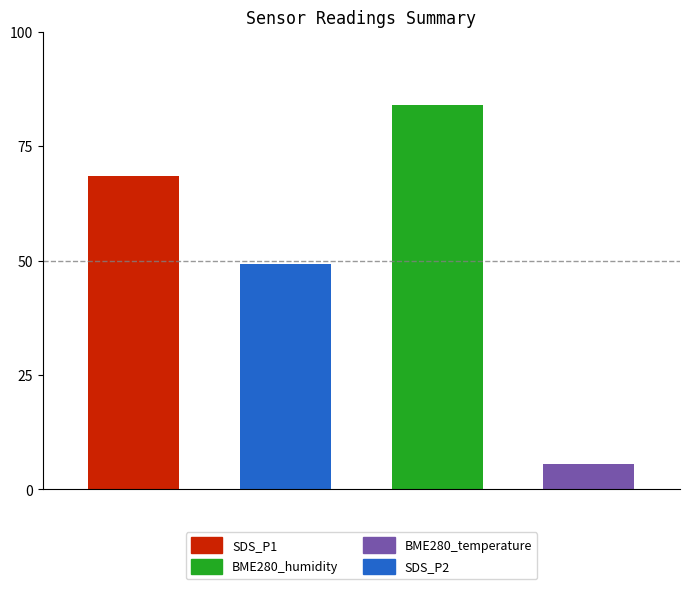

What is the greatest value displayed?

83.9